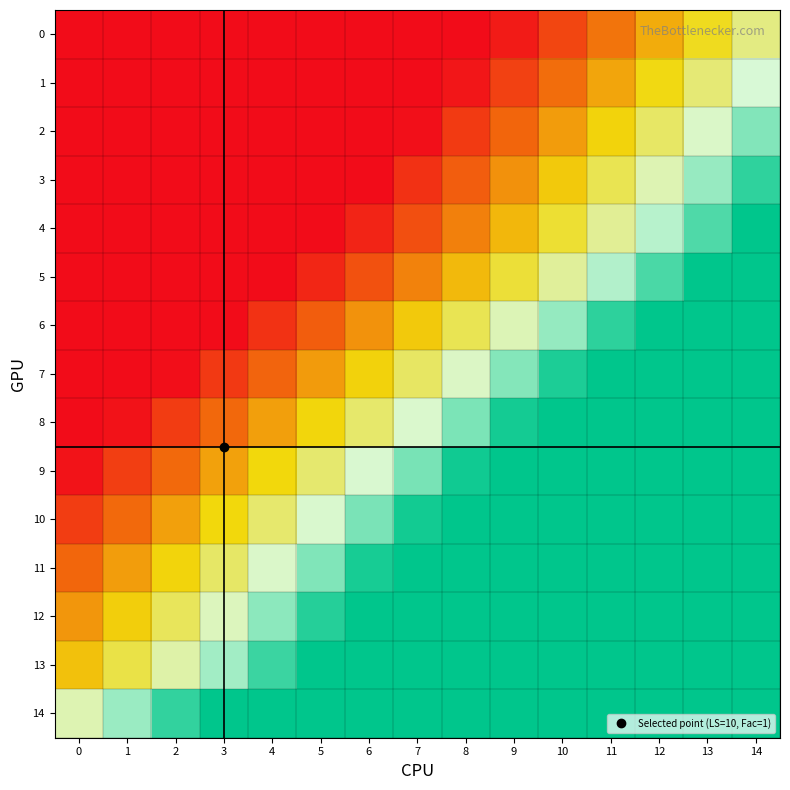

Which series has the largest total across all categories?

14